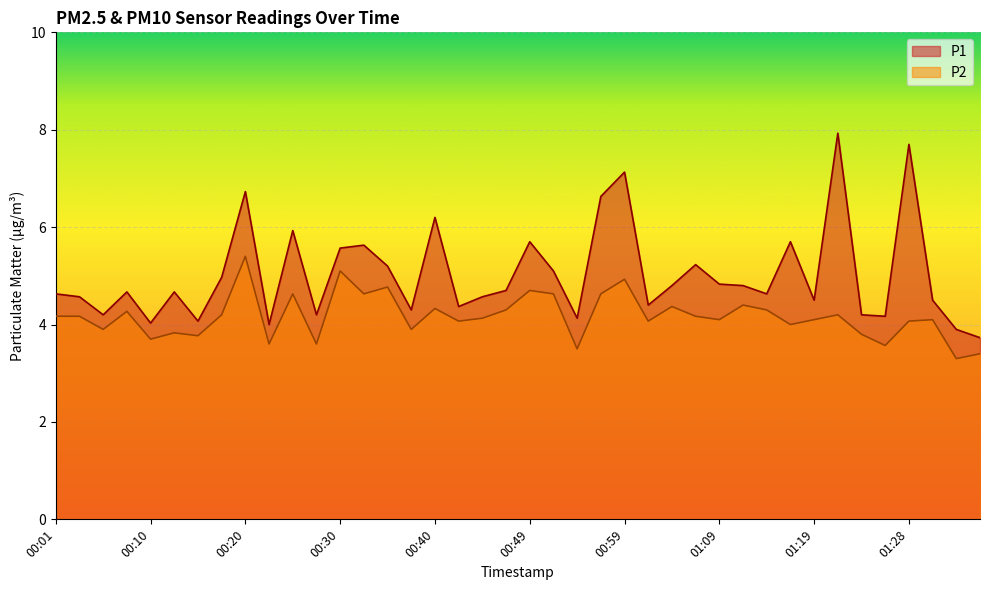

How many lines are shown in the chart?

2